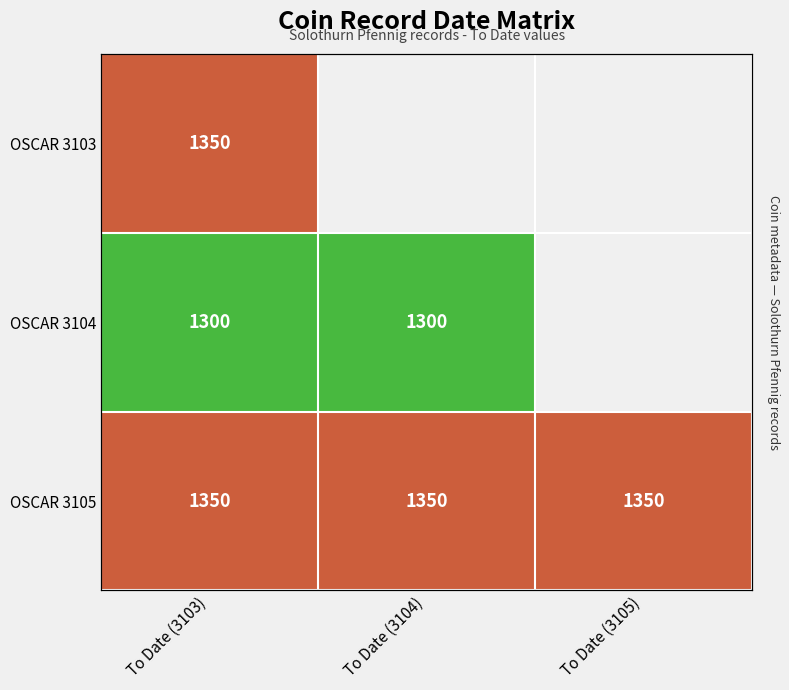

The OSCAR 3105 series shows 802.8 at To Date (3104). True or false?

False